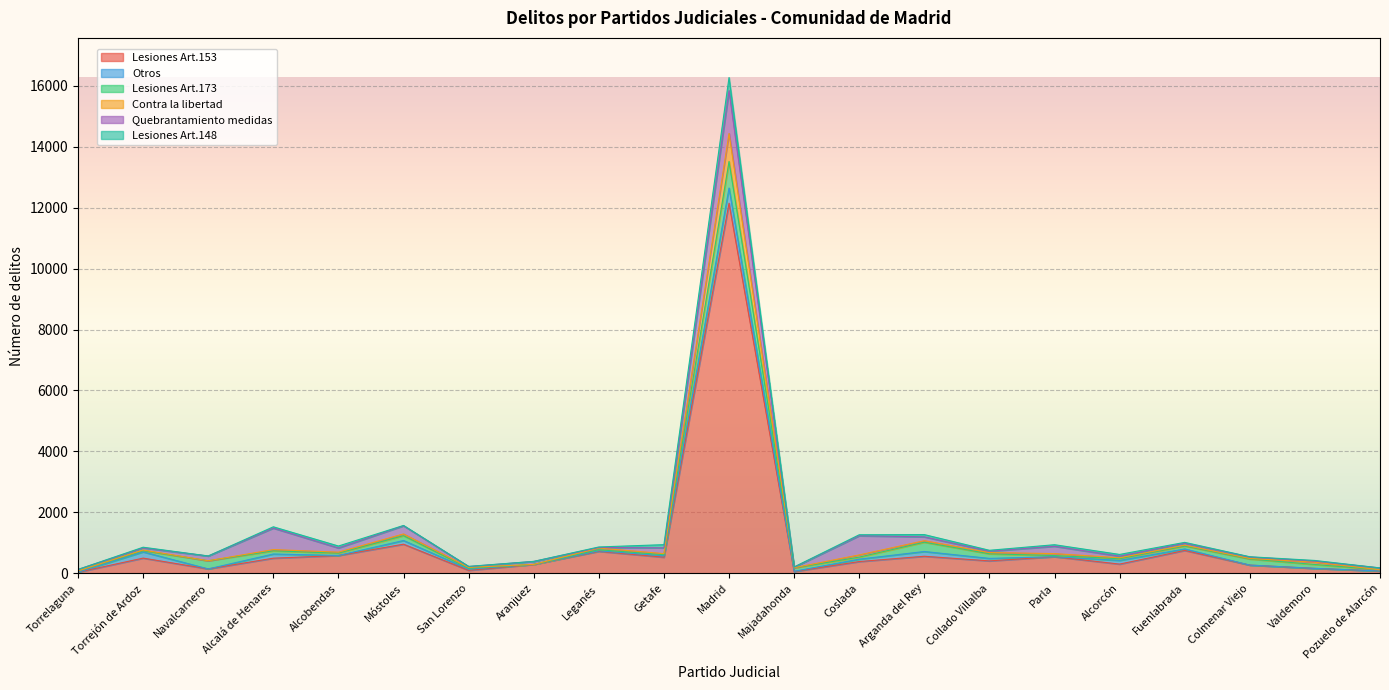

How many values in the Lesiones Art.173 series are below 77?

10